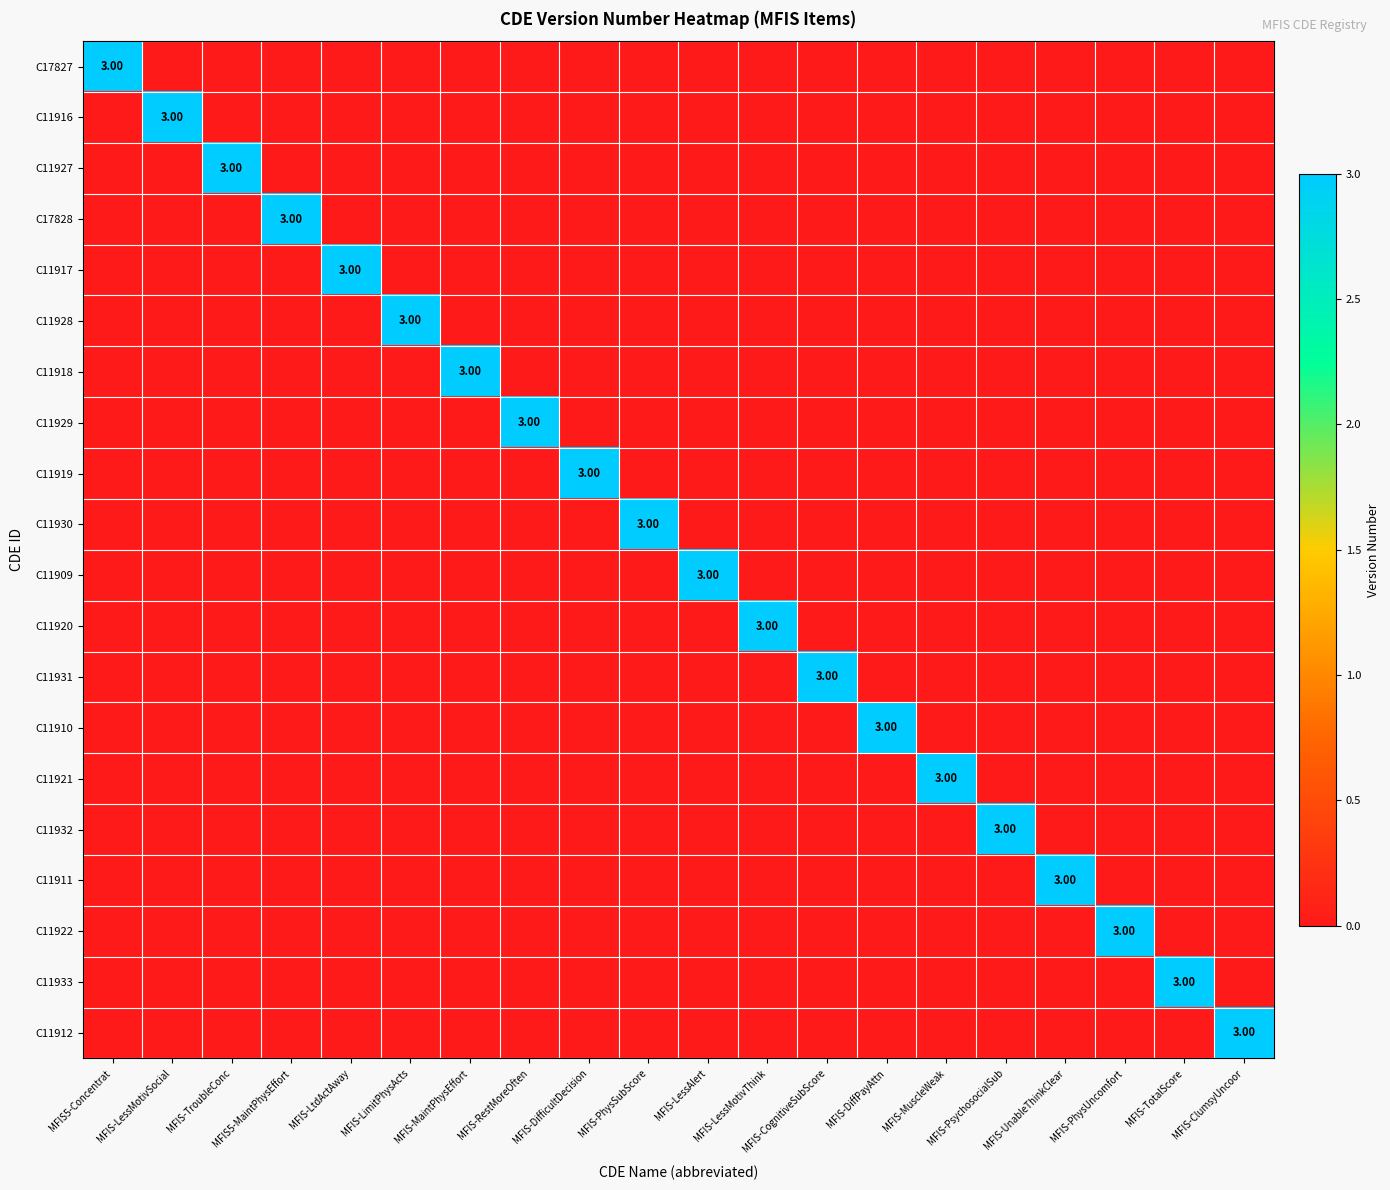

Which series has the largest range (max minus min)?

C17827